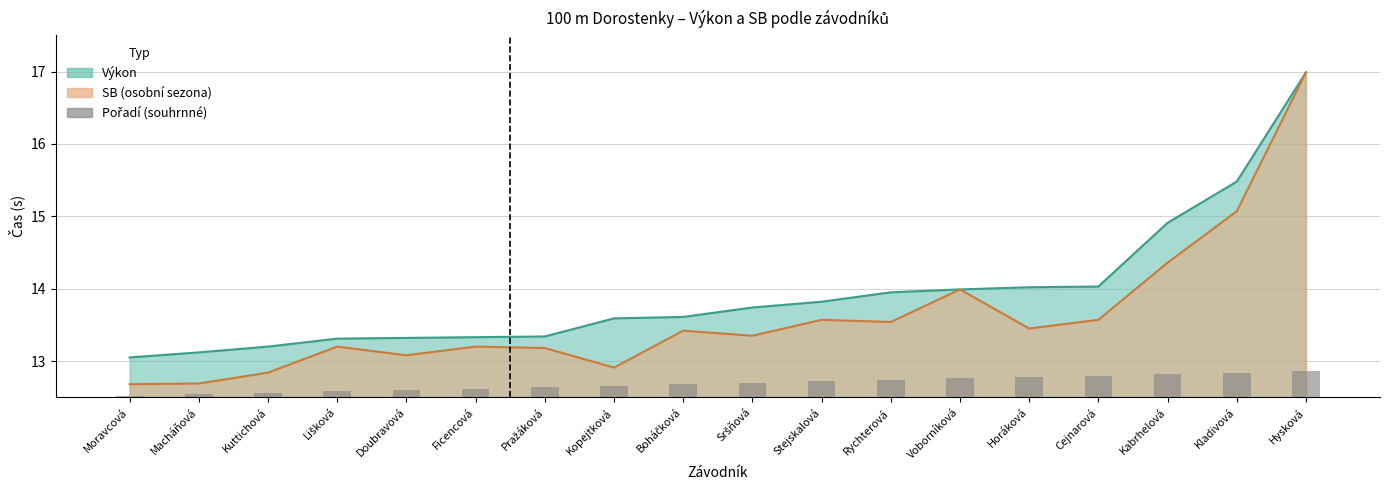

Rank the categories by value from highest to lowest.

Hysková, Kladivová, Kabrhelová, Cejnarová, Horáková, Voborníková, Rychterová, Stejskalová, Sršňová, Boháčková, Kopejtková, Pražáková, Ficencová, Doubravová, Lišková, Kuttichová, Macháňová, Moravcová